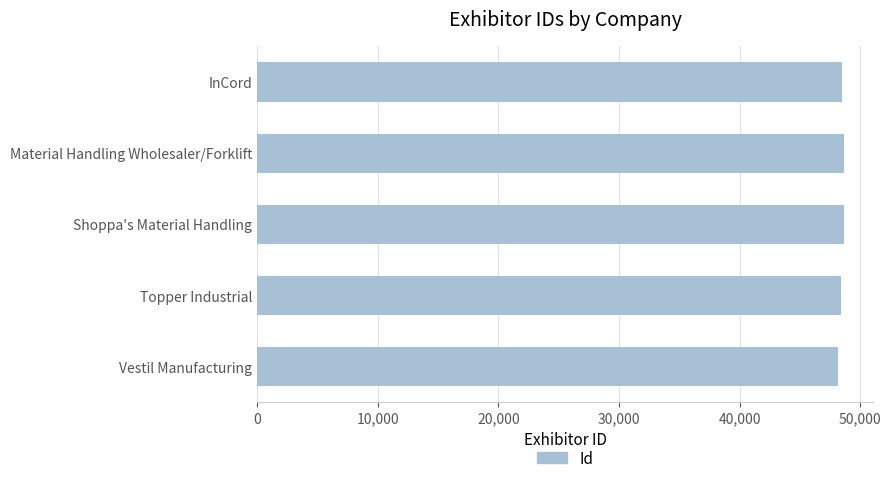

Does the chart contain stacked bars?

No